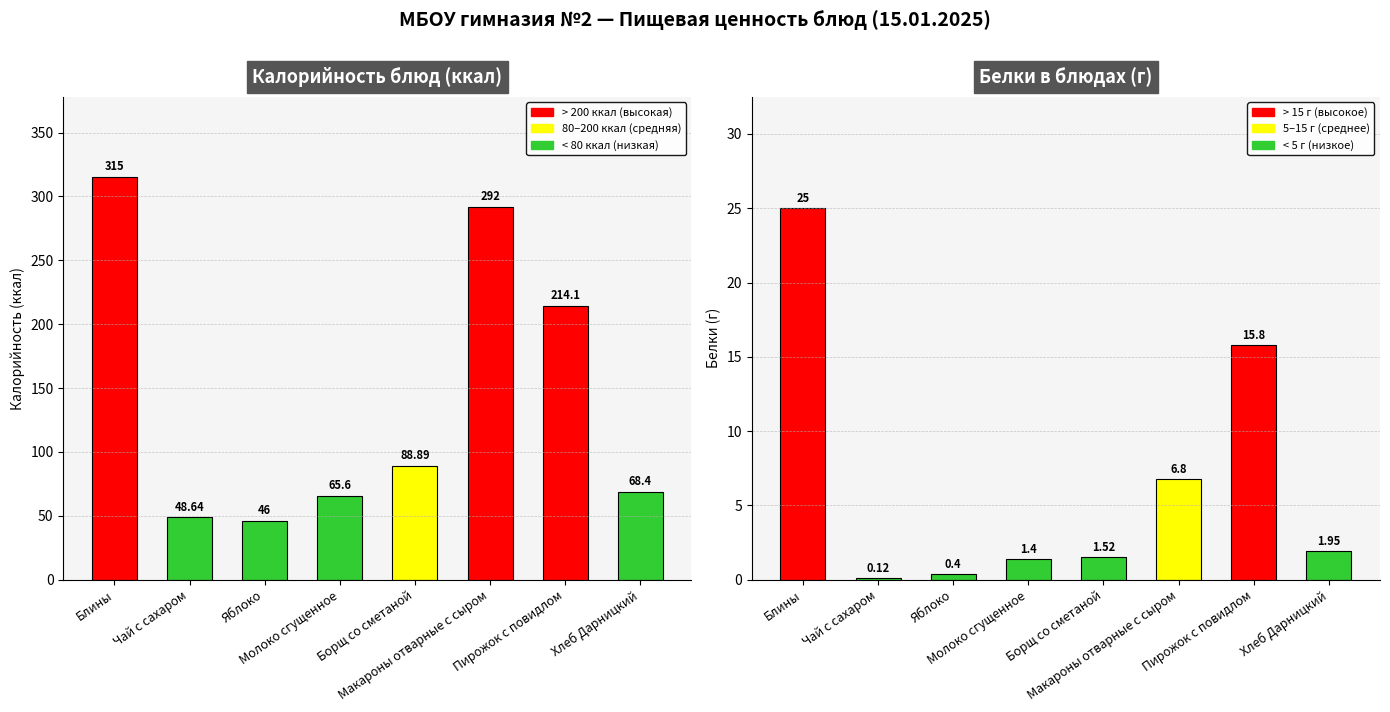

Reading left to right, transcribe all the data shown in this chart.

Калорийность: 315.0	48.6	46.0	65.6	88.9	292.0	214.1	68.4
Белки: 25.0	0.1	0.4	1.4	1.5	6.8	15.8	1.9